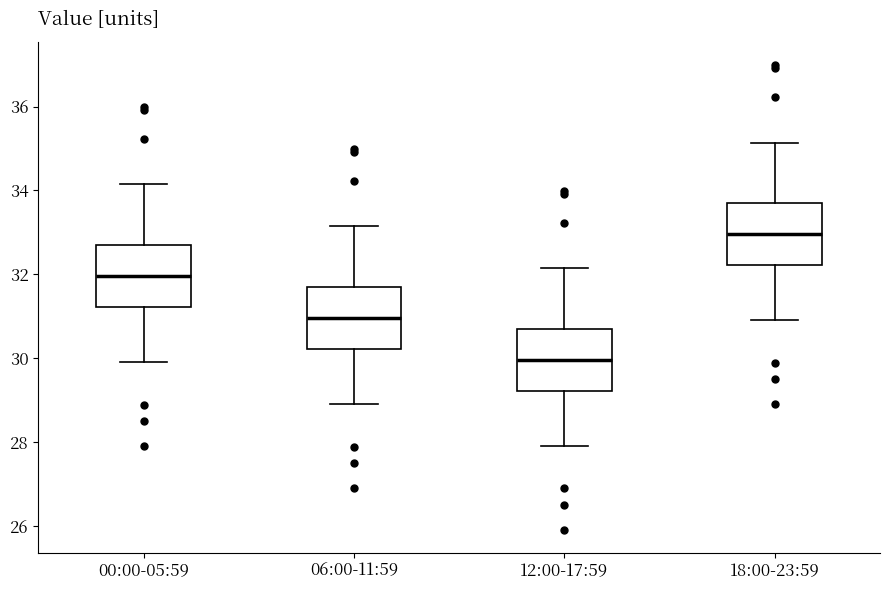

Where does the upper whisker of the box for 12:00-17:59 end on the y-axis? The values are not printed on the chart, so give them approximately, as read against the axis.

32.2